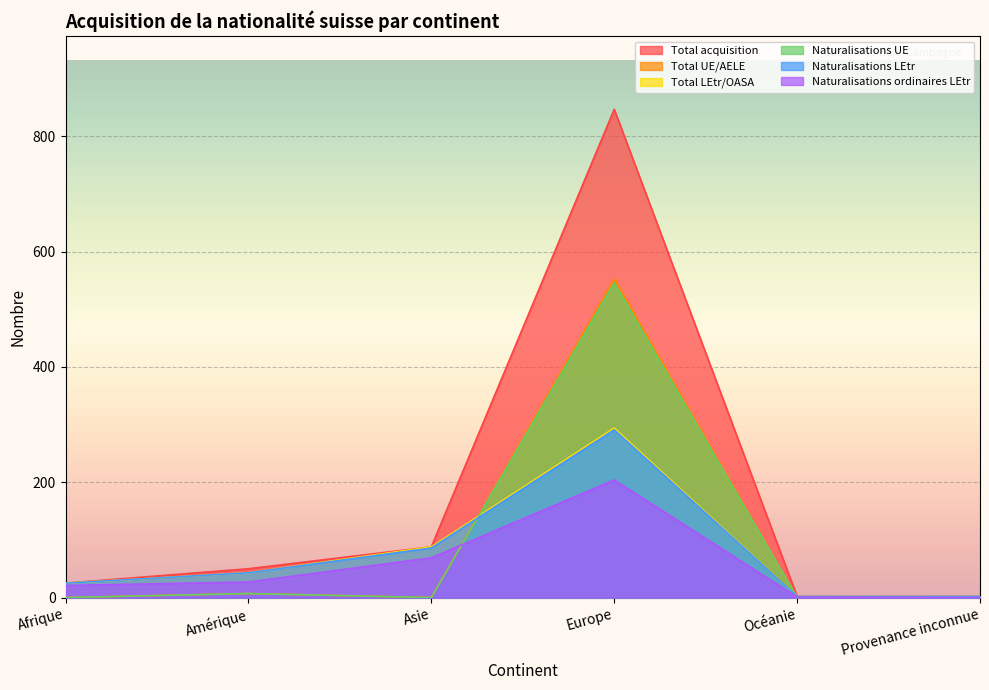

What is the difference between the maximum and minimum values in the Naturalisations LEtr series?

289